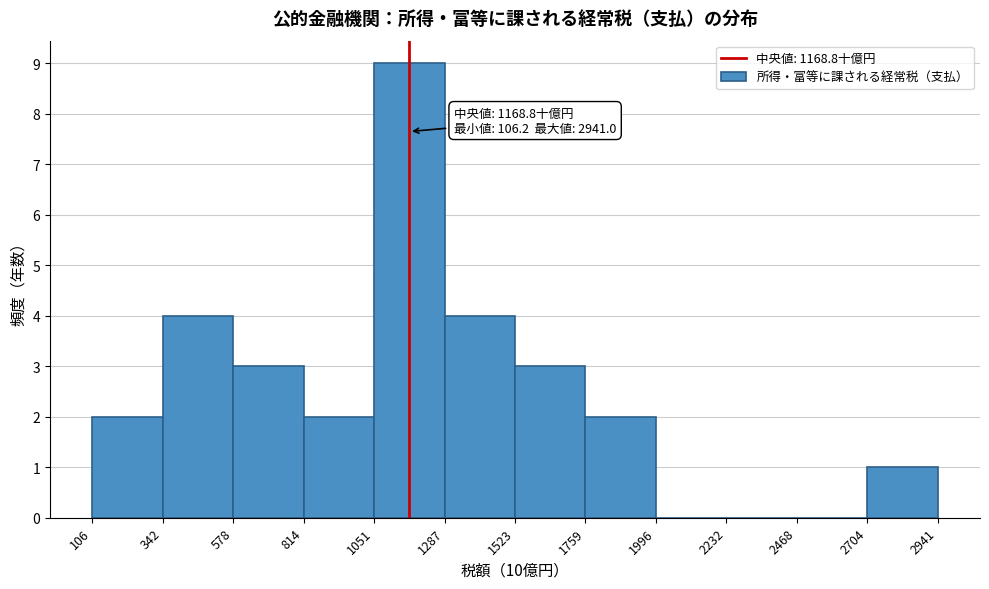

Which range on the x-axis has the tallest bar?

1051 to 1287